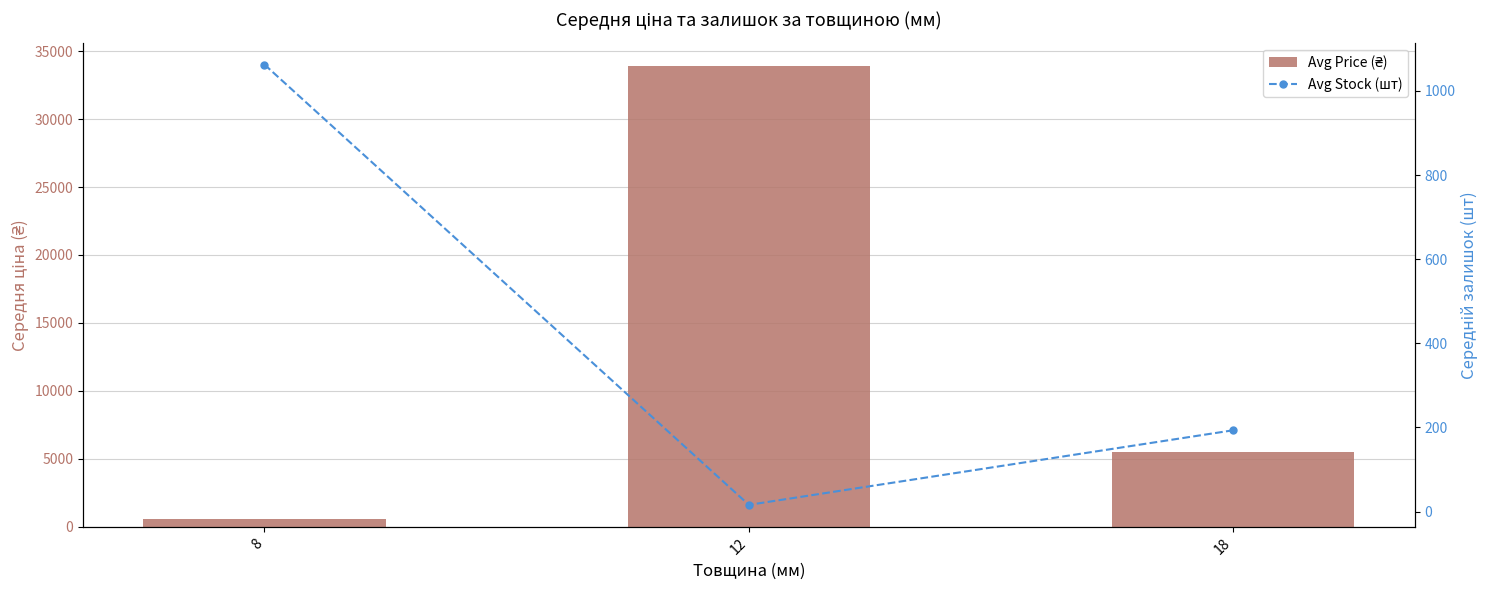

Is the value of Avg Stock (шт) at 12 greater than the value of Avg Price (₴) at 8?

No